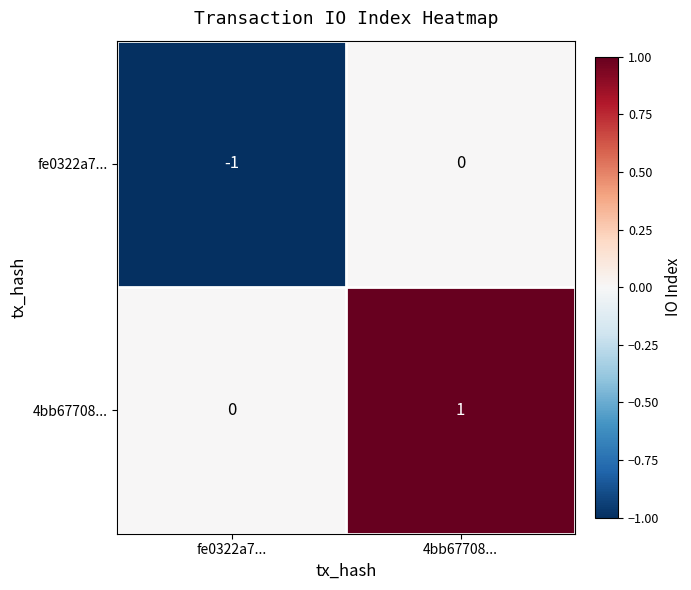

Rank the series by their maximum value, from highest to lowest.

4bb67708..., fe0322a7...